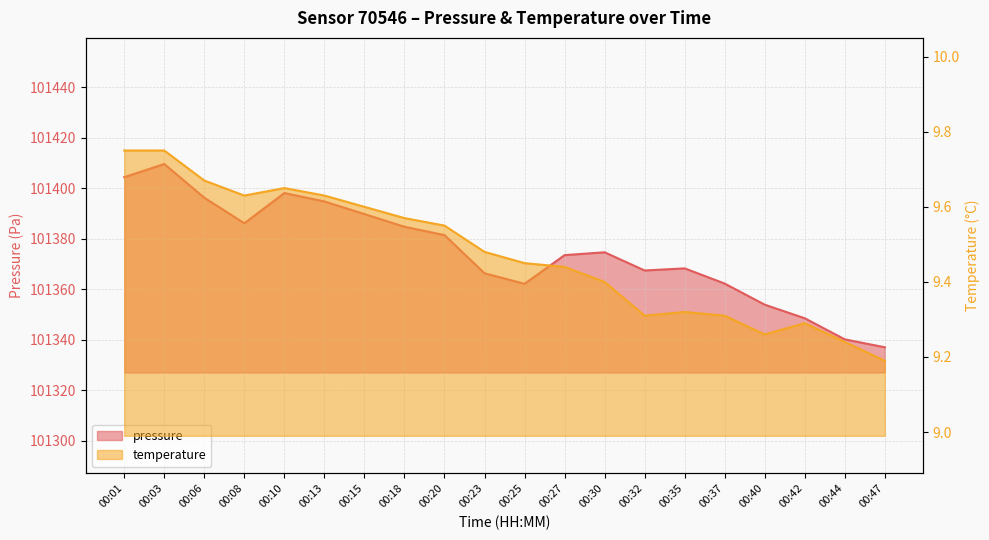

Between 00:01 and 00:06, which is larger?

00:01